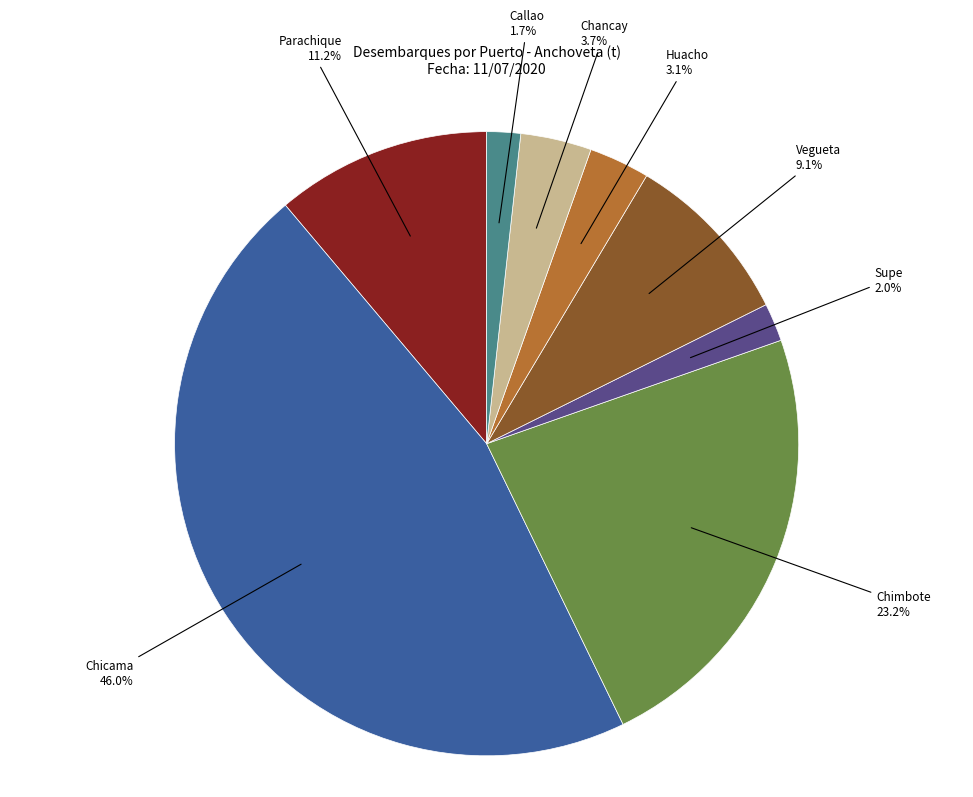

Does Chicama account for over 50% of the chart?

No